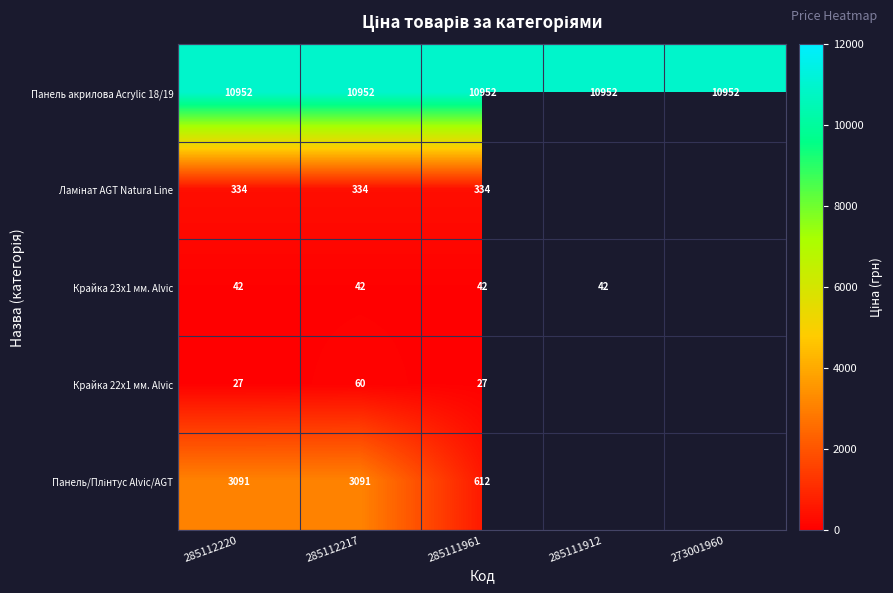

What value does the Панель акрилова Acrylic 18/19 series have at 285111912?

10952